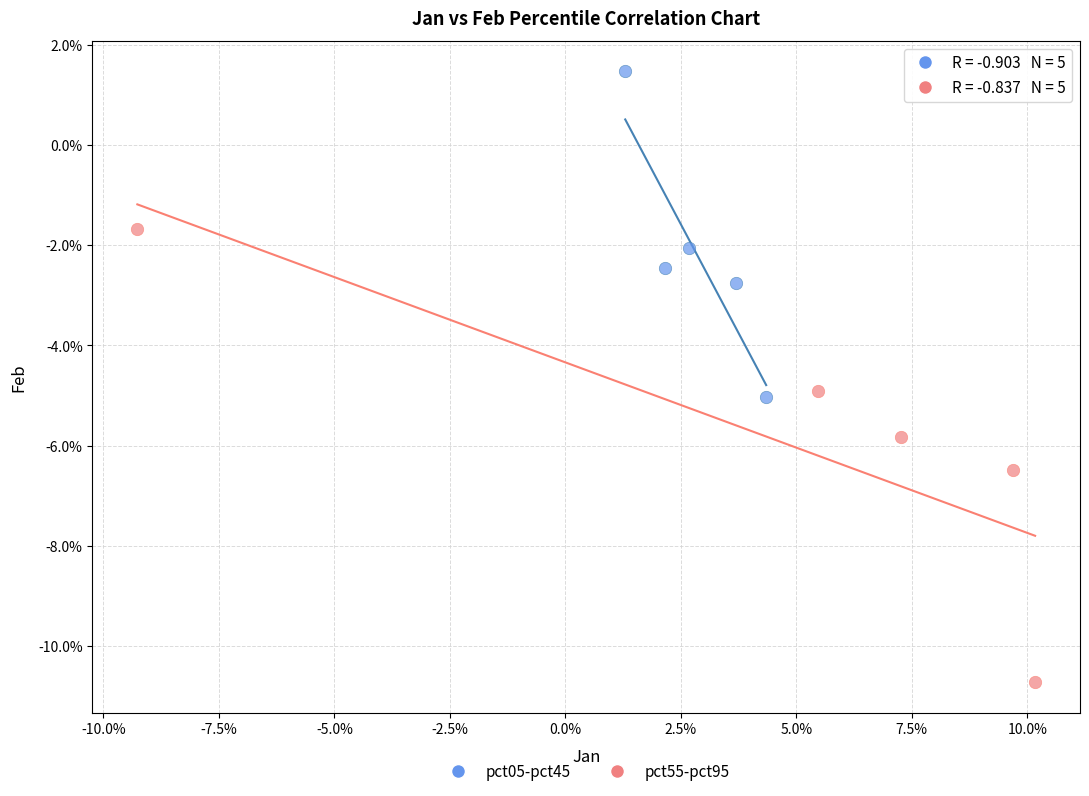

Which series contains the lowest Y value?

pct55-pct95